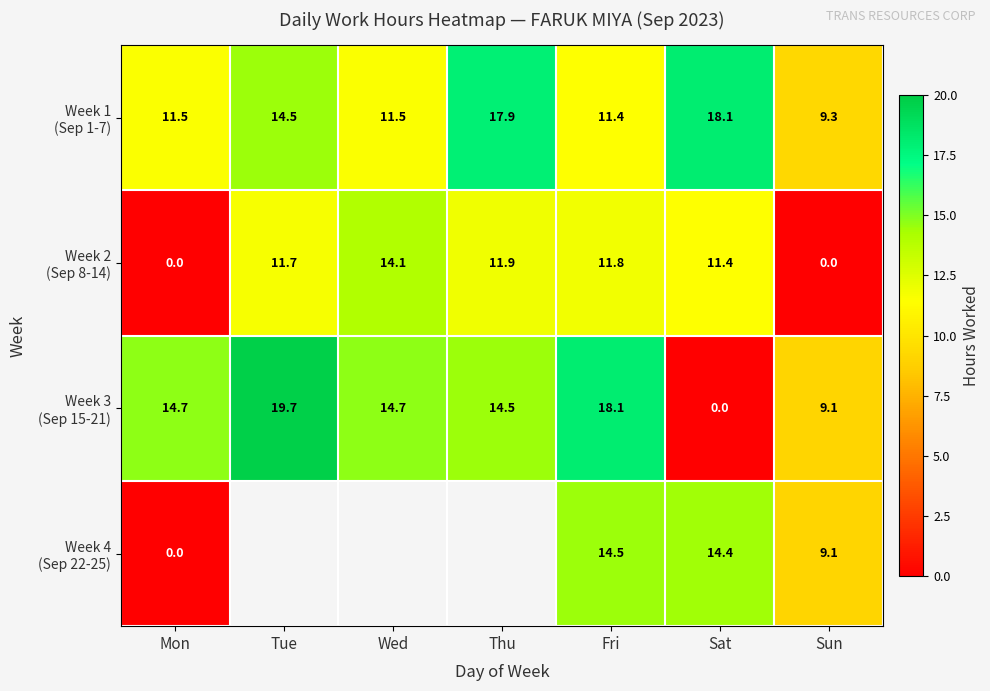

At how many categories does at least one series exceed 11?

6